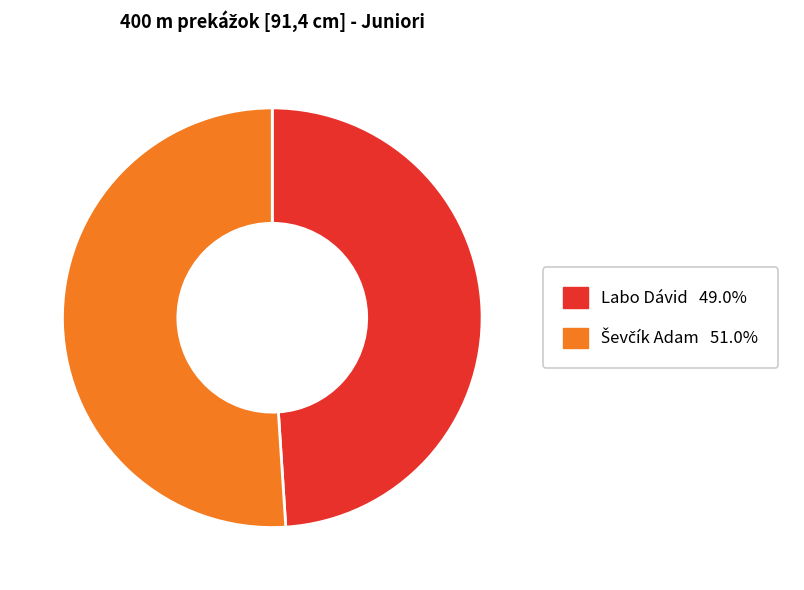

Is there any slice that represents more than half of the pie?

Yes